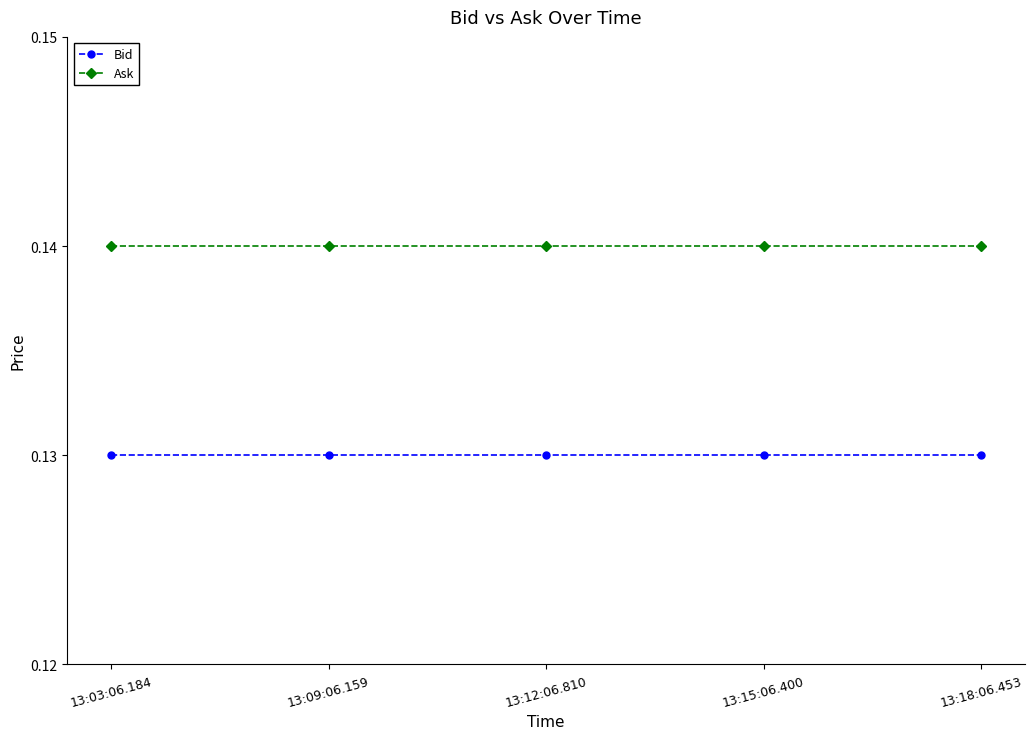

Which series has the largest total across all categories?

Ask